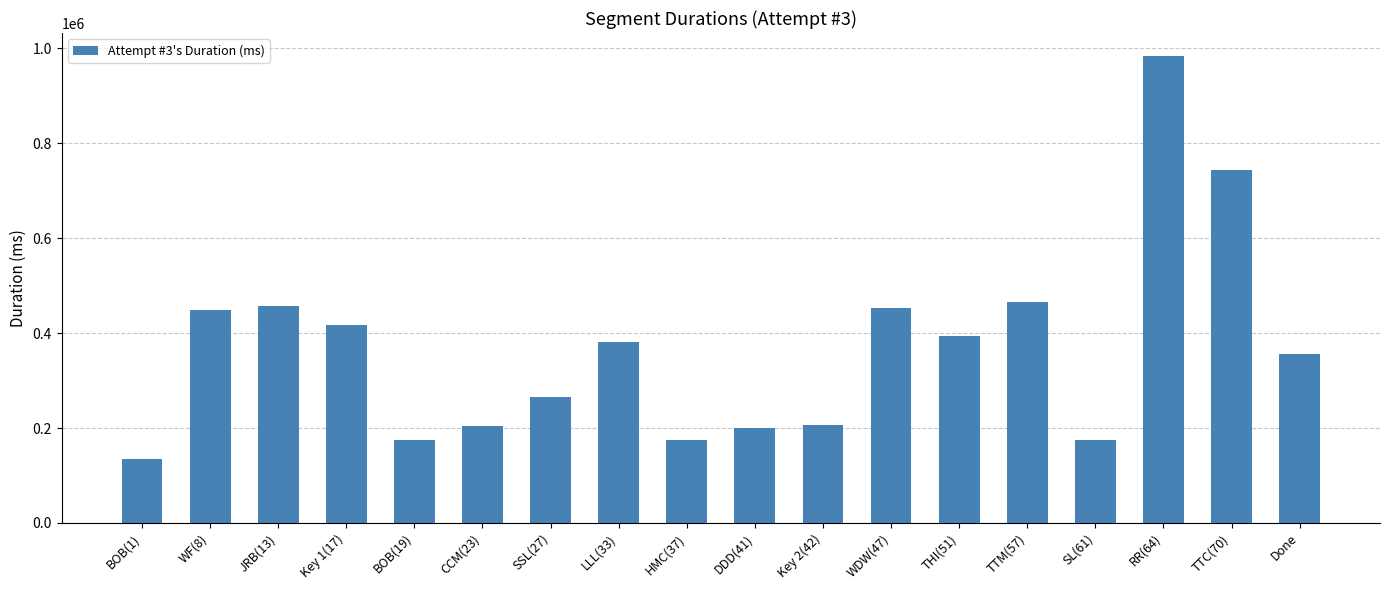

What is the sum of all values?

6634147